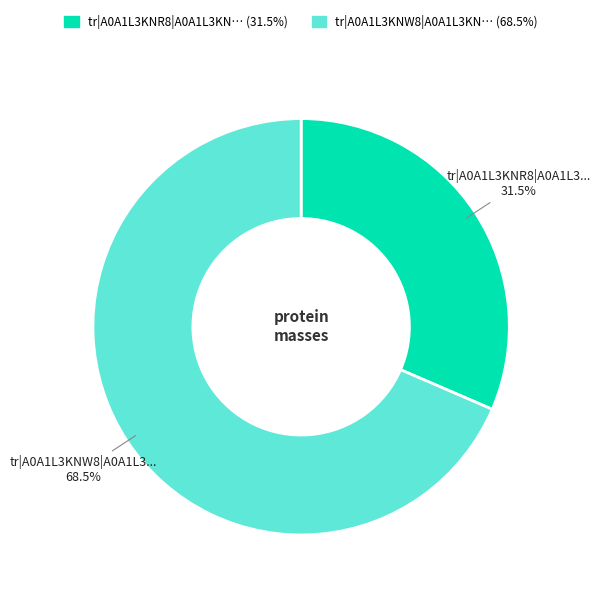

Does any single category account for the majority?

Yes